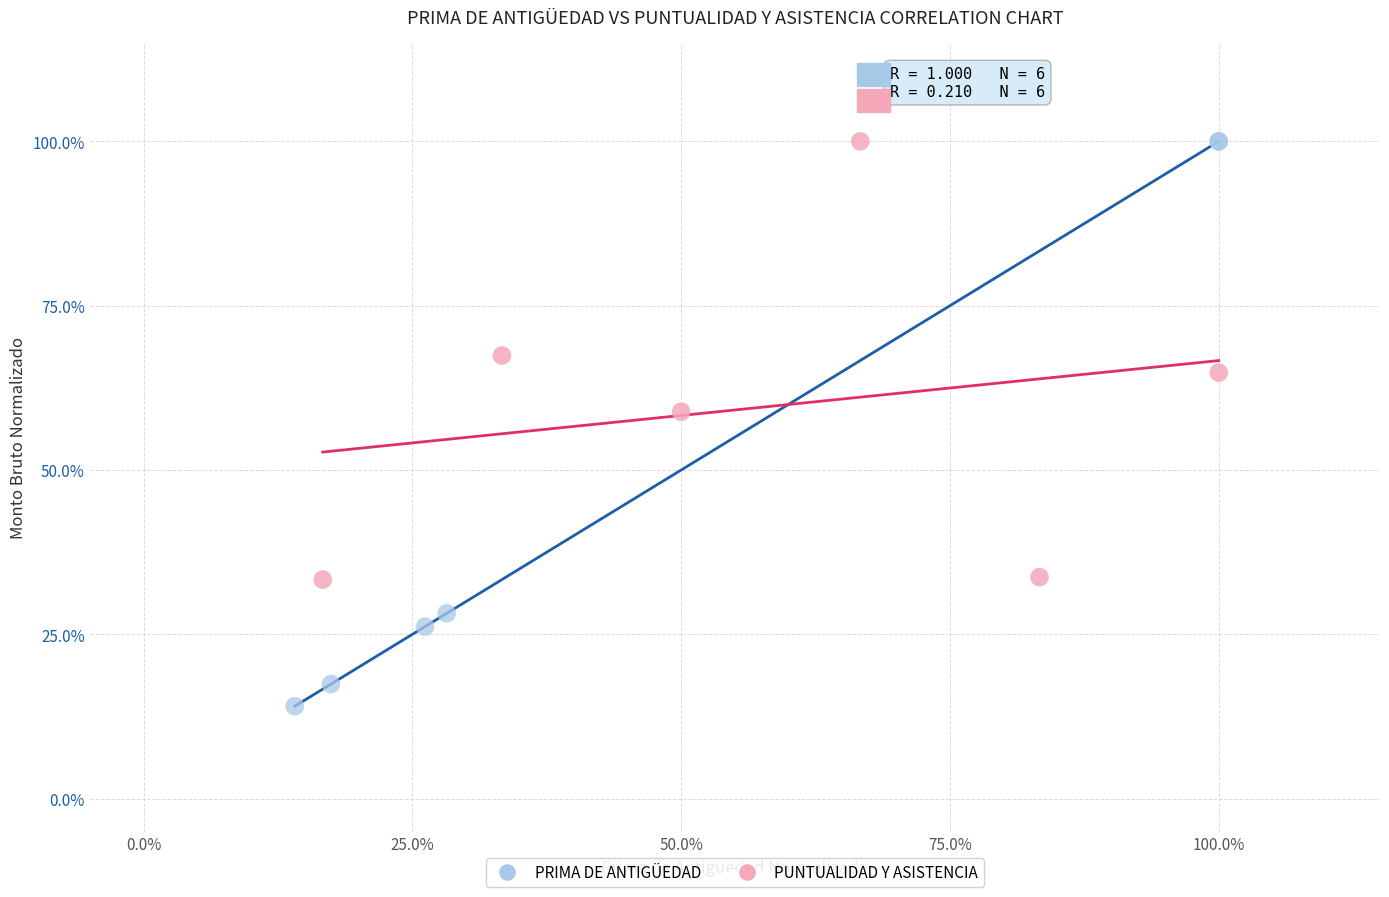

Which series has the largest Y range (max minus min)?

PRIMA DE ANTIGÜEDAD